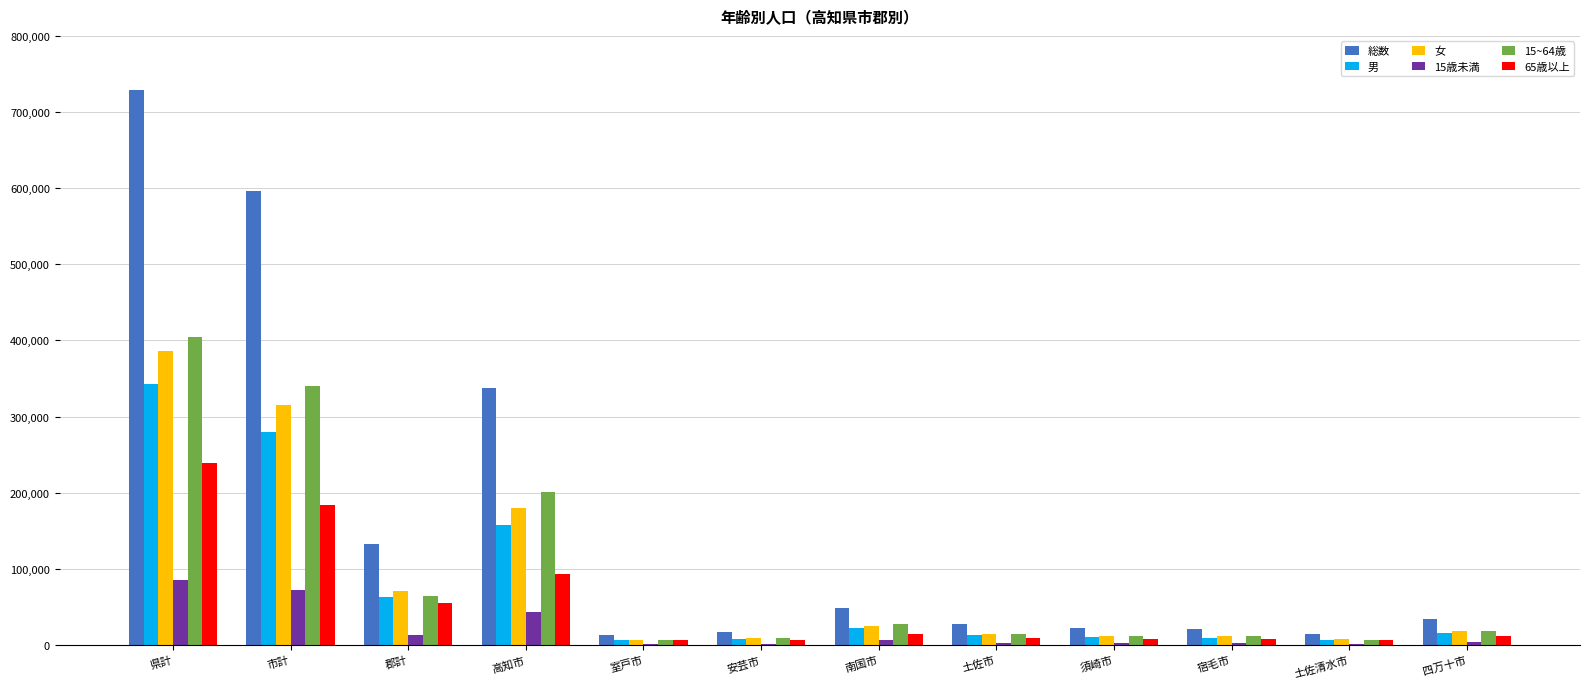

Is the value of 15~64歳 at 県計 greater than the value of 15歳未満 at 室戸市?

Yes